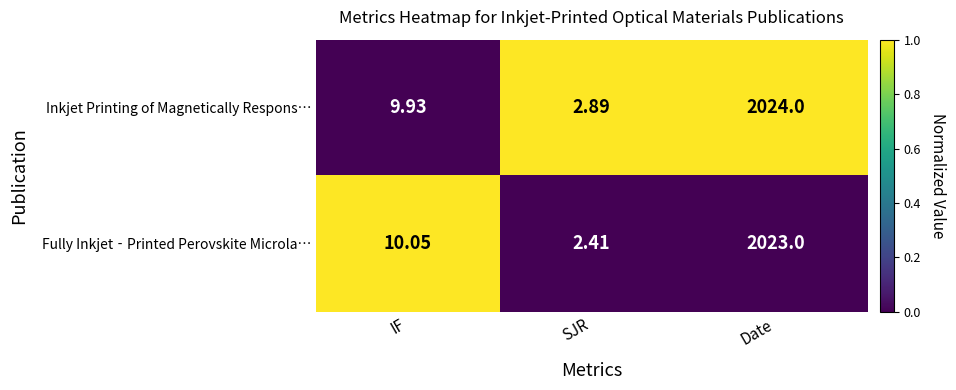

List the series in order of their peak value, lowest first.

Fully Inkjet‐Printed Perovskite Microla…, Inkjet Printing of Magnetically Respons…